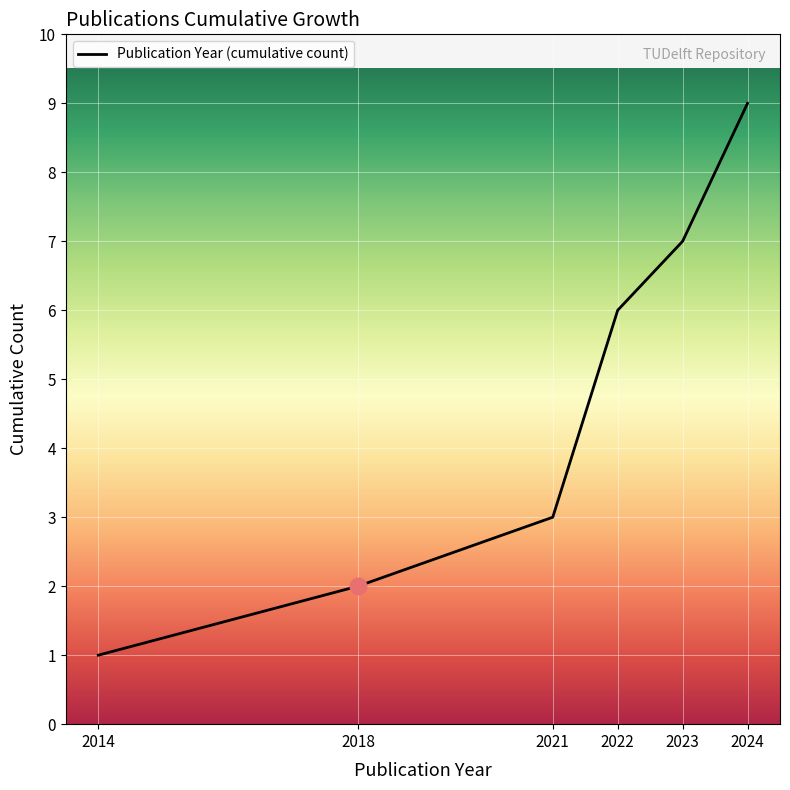

True or false: there are more than 1 points higher than both neighbors.

False